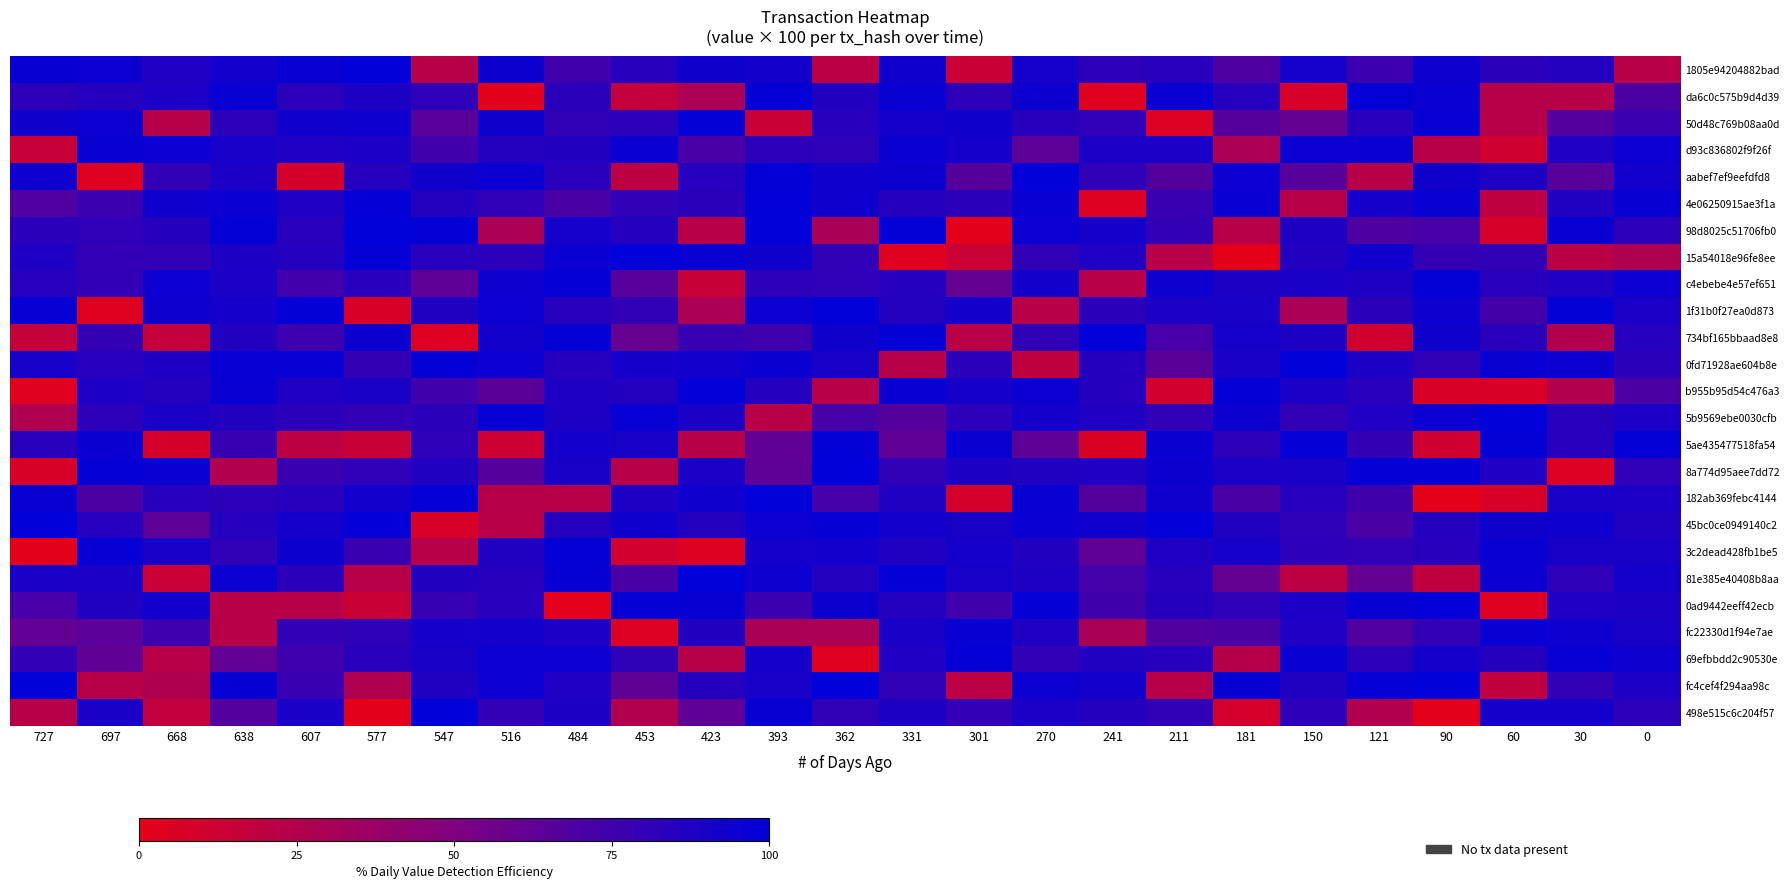

At which category does the chart reach its minimum across all series?

181